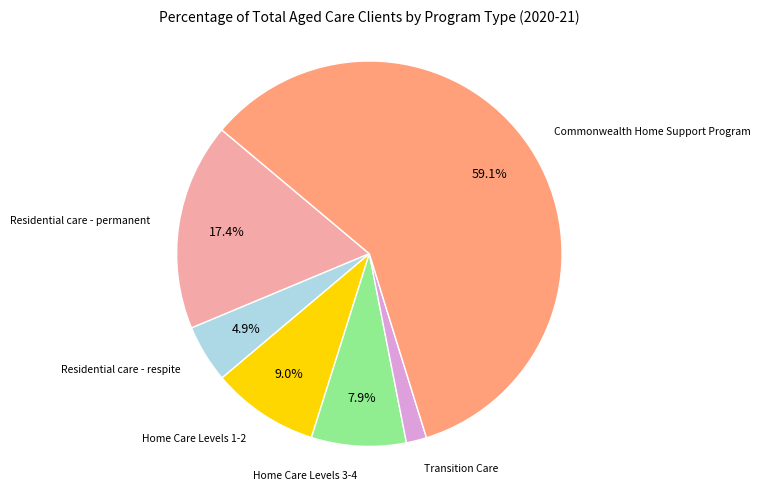

Is there a majority slice in this chart?

Yes